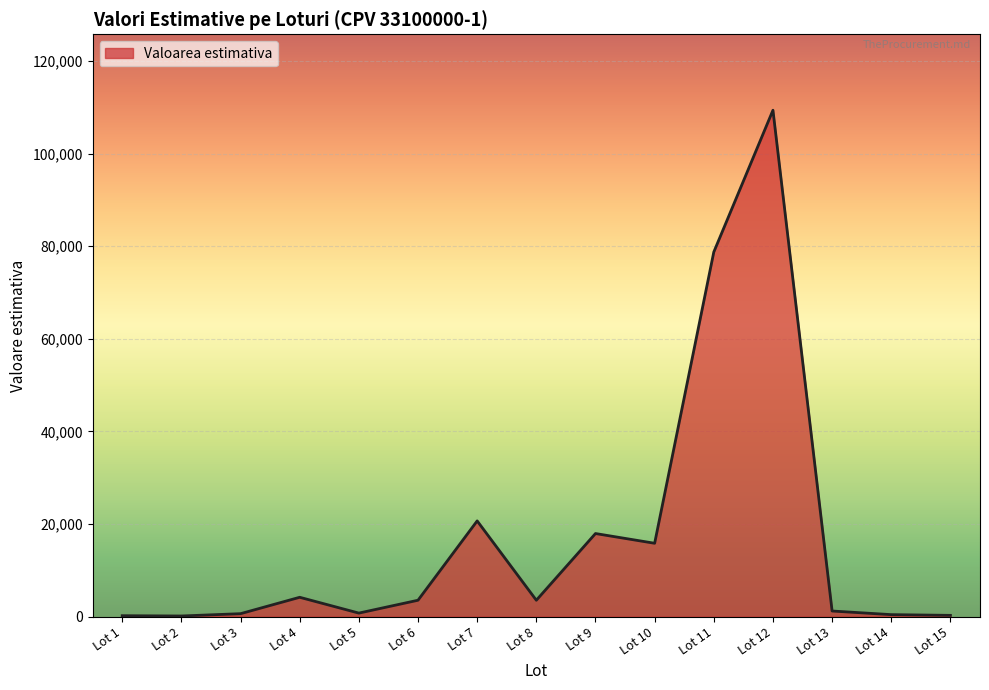

Is it true that the value at Lot 11 is 78750.0?

True